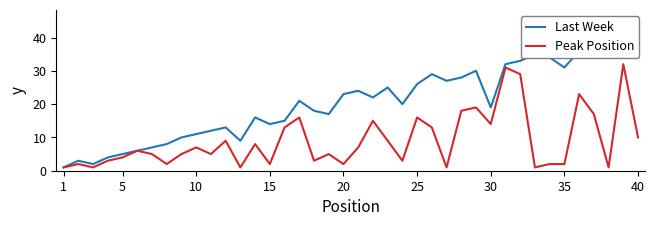

Which series has the largest total across all categories?

Last Week